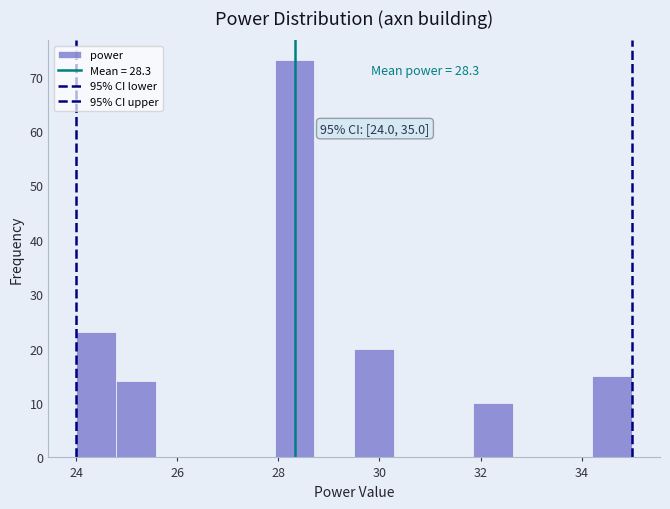

Around what value on the x-axis is the tallest bar? Give the approximate position of its centre, as read against the axis.

28.4